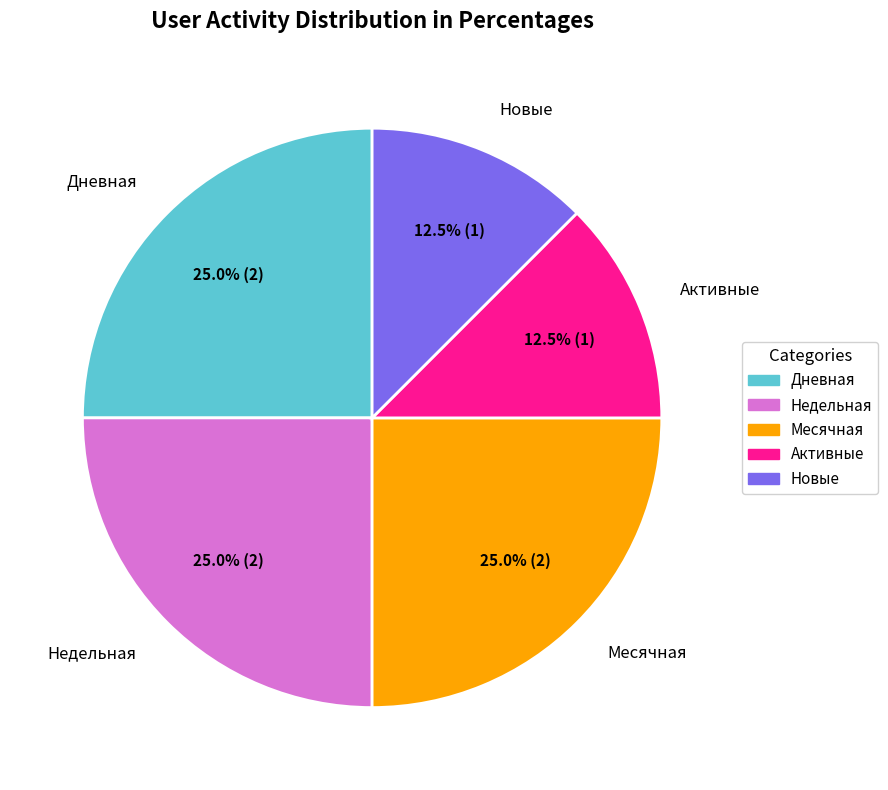

Is there any slice that represents more than half of the pie?

No